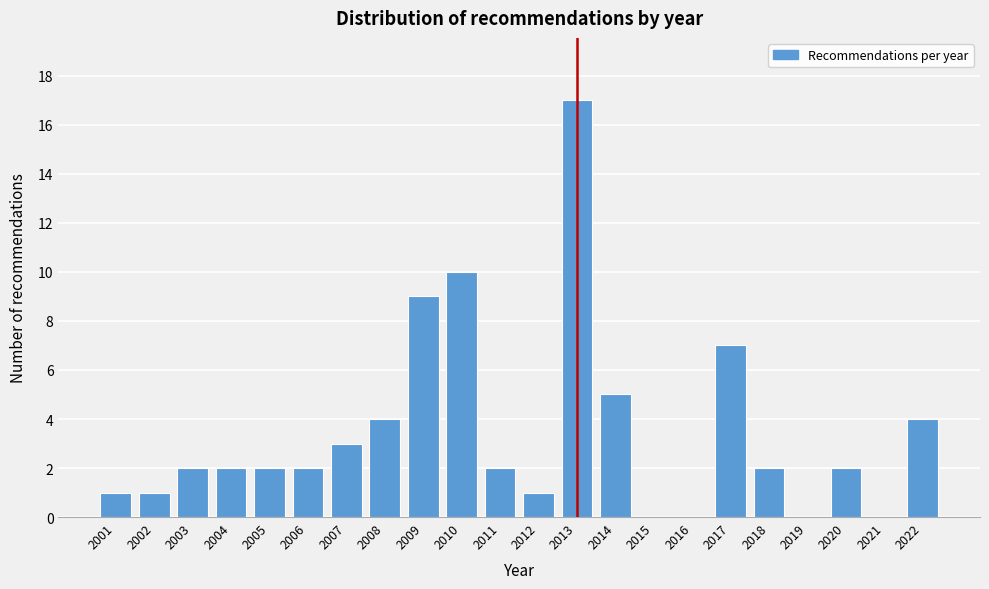

Reading right to left, transcribe all the data shown in this chart.

2022=4	2021=0	2020=2	2019=0	2018=2	2017=7	2016=0	2015=0	2014=5	2013=17	2012=1	2011=2	2010=10	2009=9	2008=4	2007=3	2006=2	2005=2	2004=2	2003=2	2002=1	2001=1